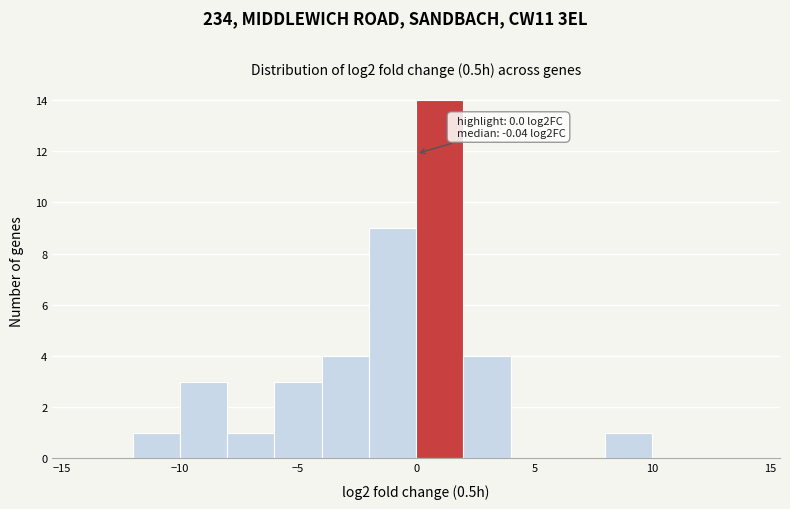

Over which range of the x-axis is the bar tallest?

0 to 2